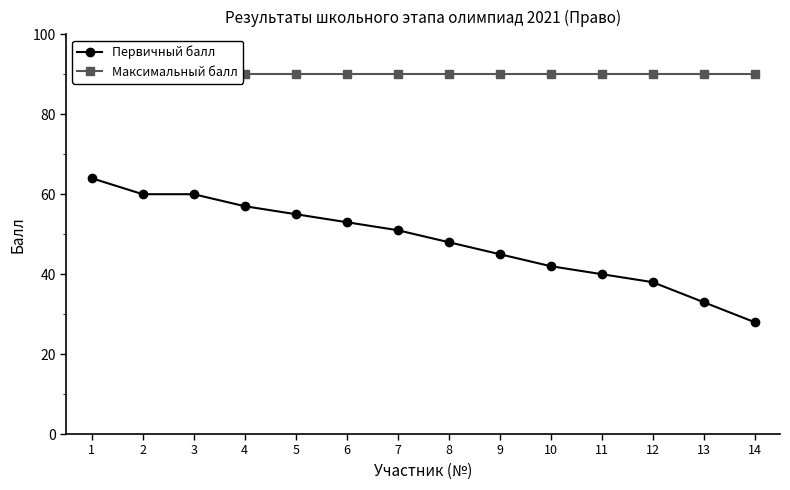

True or false: Максимальный балл and Первичный балл cross at least once.

False